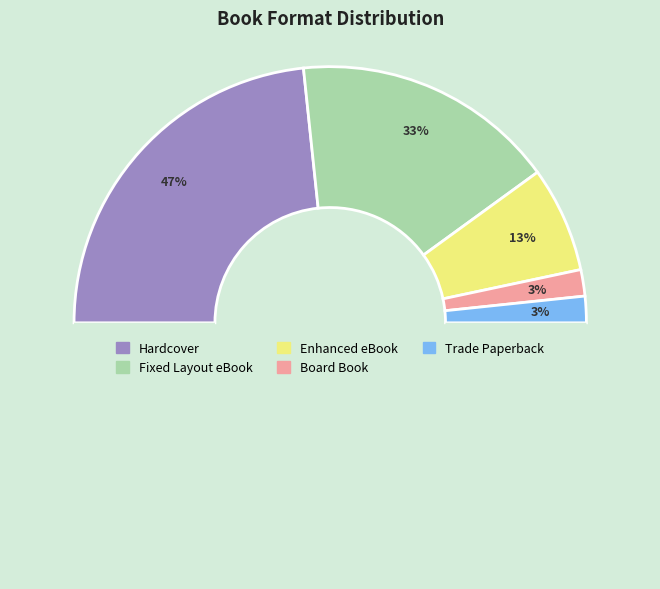

To the nearest percent, what portion does Board Book represent?

3%